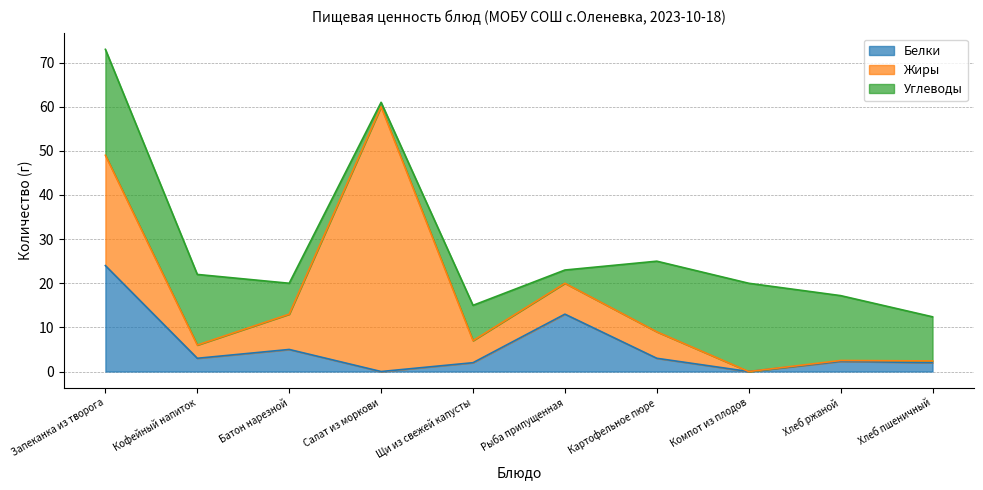

What is the label of the 9th point from the right?

Кофейный напиток